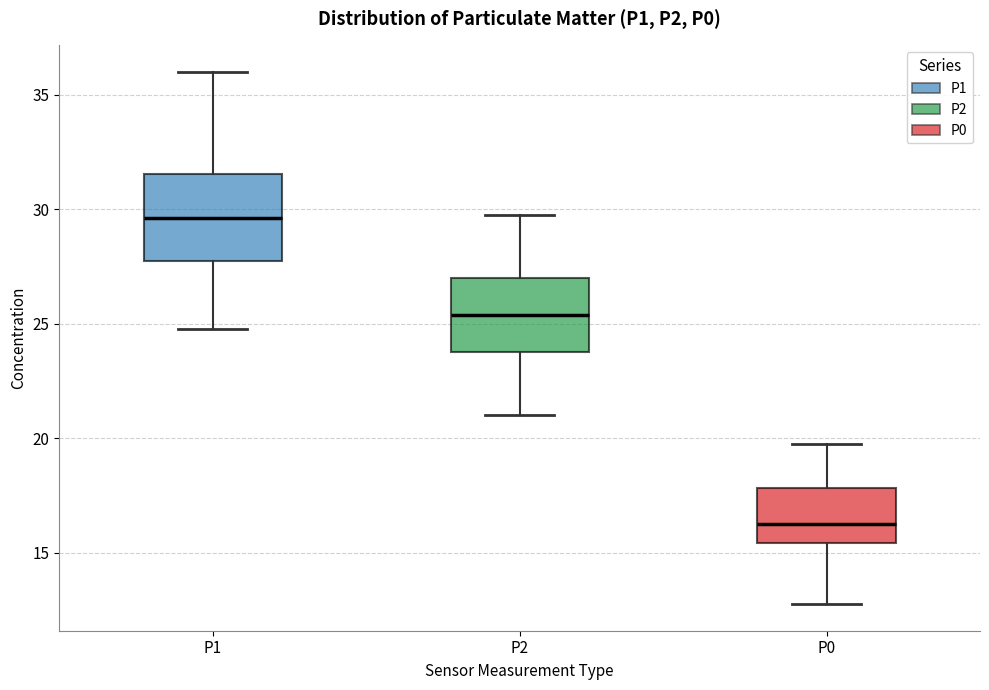

Reading left to right, read every box against the y-axis: the position of its median line, the range the box covers, and the ends of its whiskers. The values are not printed on the chart, so give them approximately, as read against the axis.

P1: median 29.5, box 28.0 to 31.5, whiskers 25.0 to 36.0
P2: median 25.5, box 24.0 to 27.0, whiskers 21.0 to 30.0
P0: median 16.5, box 15.5 to 18.0, whiskers 13.0 to 20.0